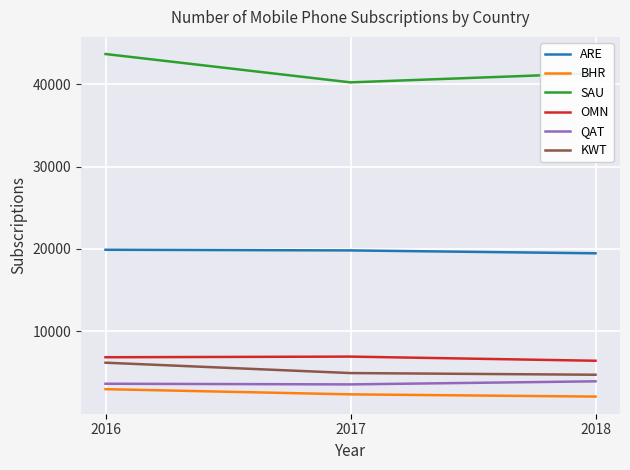

What is the spread (max minus min) of values at 2017?

37846.0